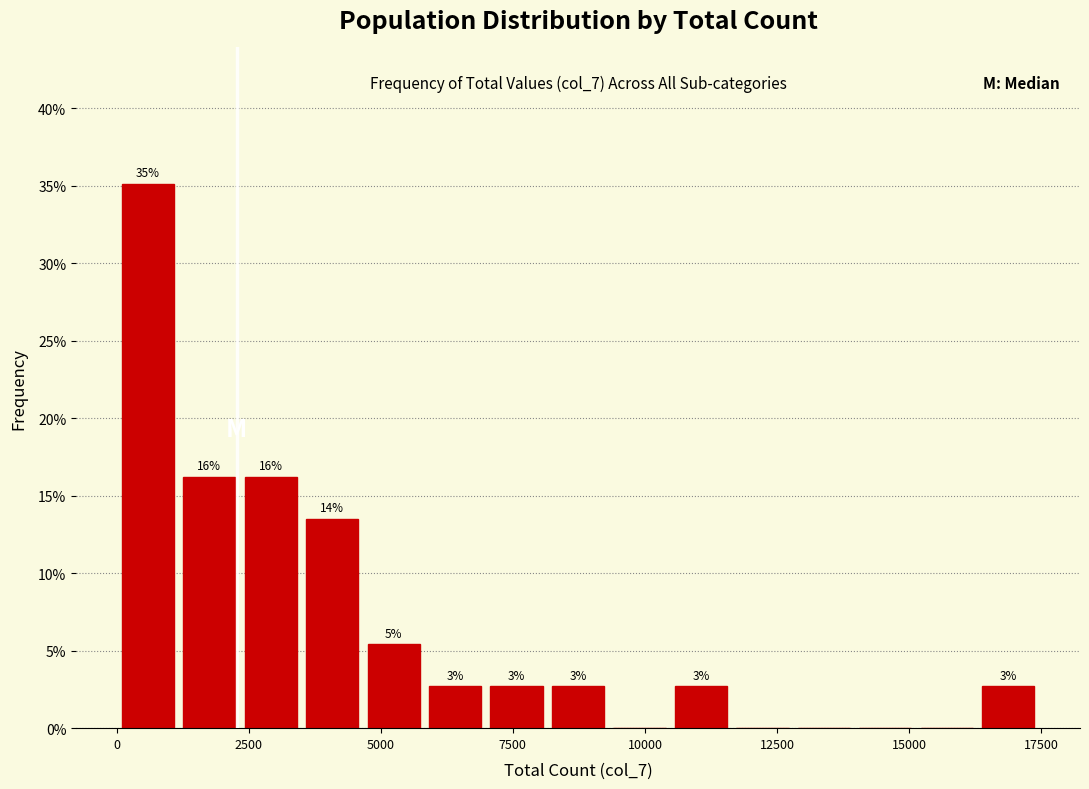

Read against the x-axis, roughly where is the centre of the tallest bar?

500